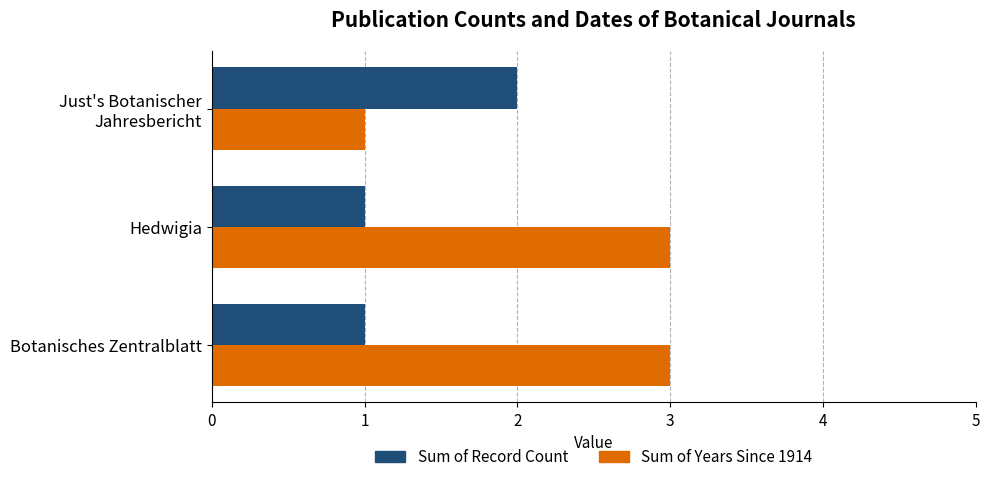

Which series has the largest range (max minus min)?

Sum of Years Since 1914